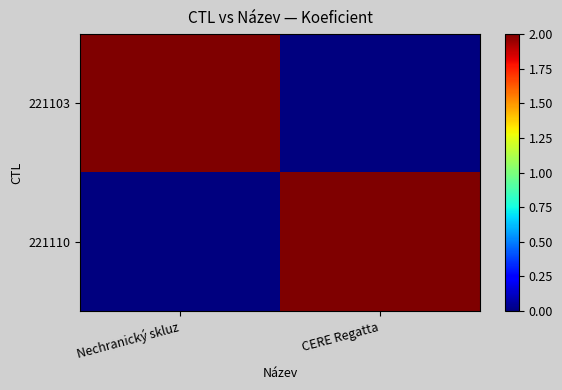

What is the total value across all series at Nechranický skluz?

2